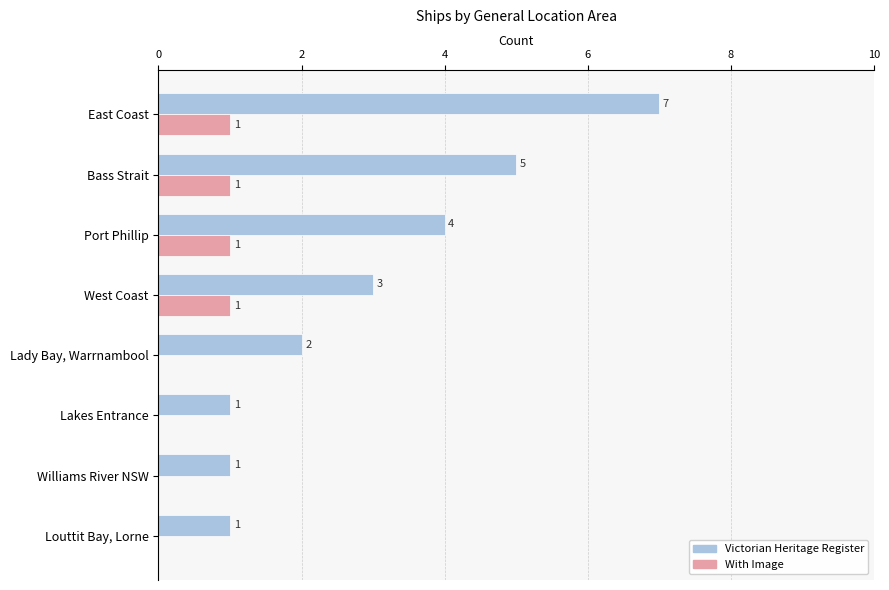

Count the Victorian Heritage Register values in the range 1 to 5.

7